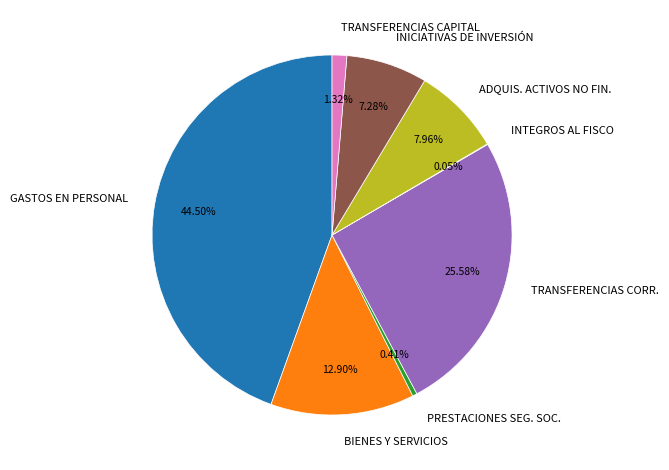

What is the ratio of the value at ADQUIS. ACTIVOS NO FIN. to the value at INICIATIVAS DE INVERSIÓN?

1.1